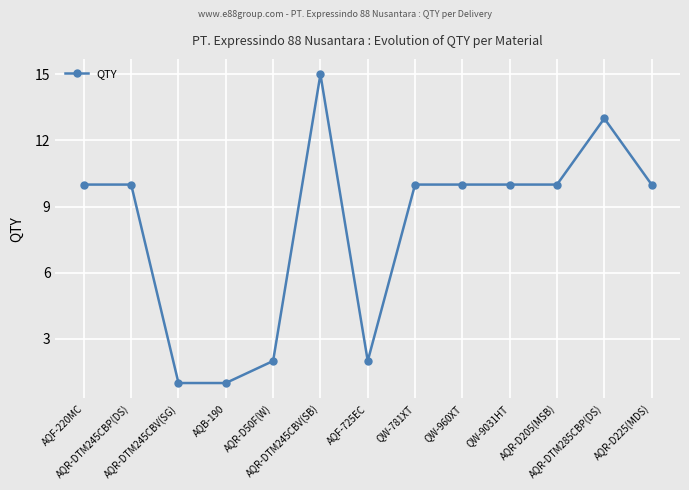

What is the maximum value shown in the chart?

15